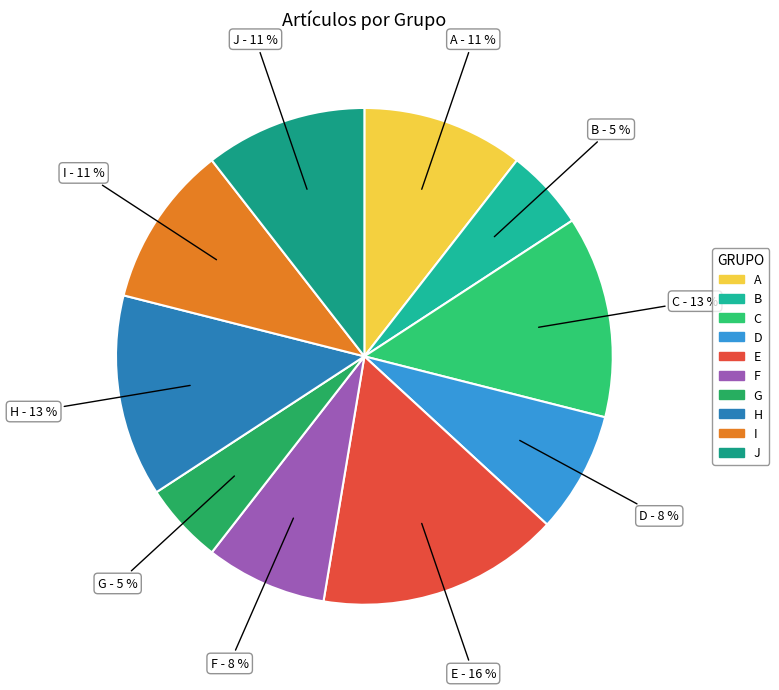

Is the sum of F and D greater than half?

No